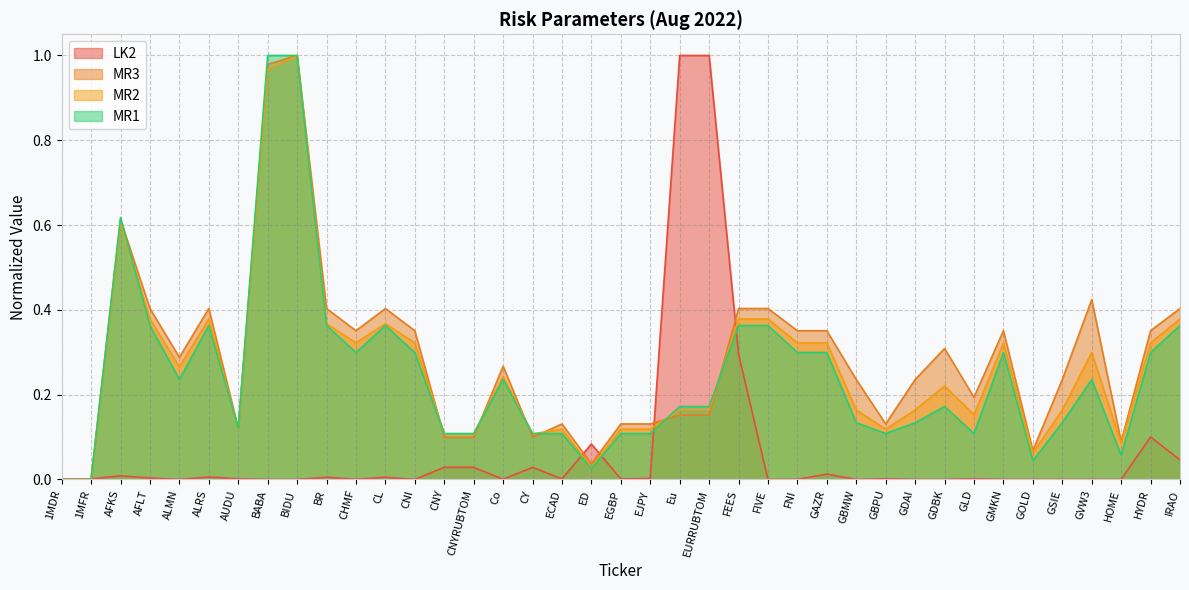

Rank the categories by MR3 value from lowest to highest.

1MDR, 1MFR, ED, GOLD, HOME, CNY, CNYRUBTOM, CY, AUDU, ECAD, EGBP, EJPY, GBPU, Eu, EURRUBTOM, GLD, GBMW, GDAI, GSIE, Co, ALMN, GDBK, CHMF, CNI, FNI, GAZR, GMKN, HYDR, AFLT, ALRS, BR, CL, FEES, FIVE, IRAO, GVW3, AFKS, BABA, BIDU